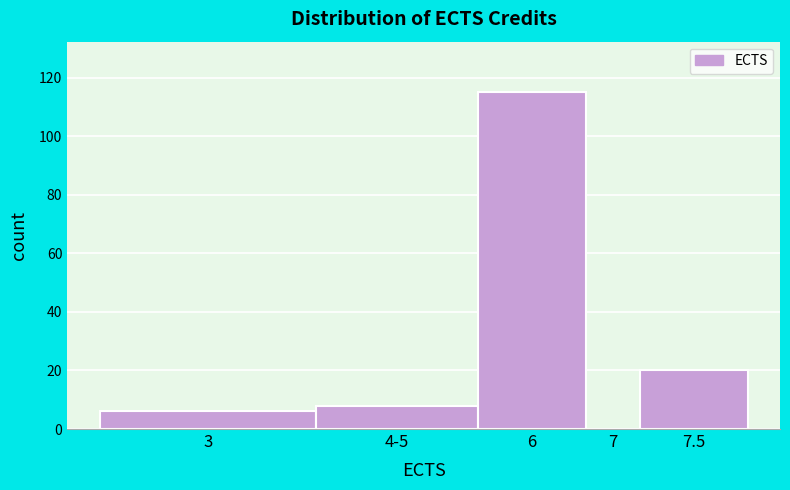

Reading left to right, what are all the values shown in this chart?

3=6	4-5=8	6=115	7=0	7.5=20